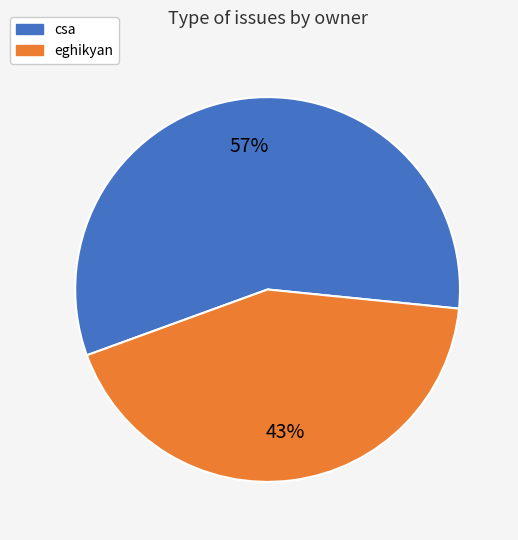

Rank the categories by value from highest to lowest.

csa, eghikyan